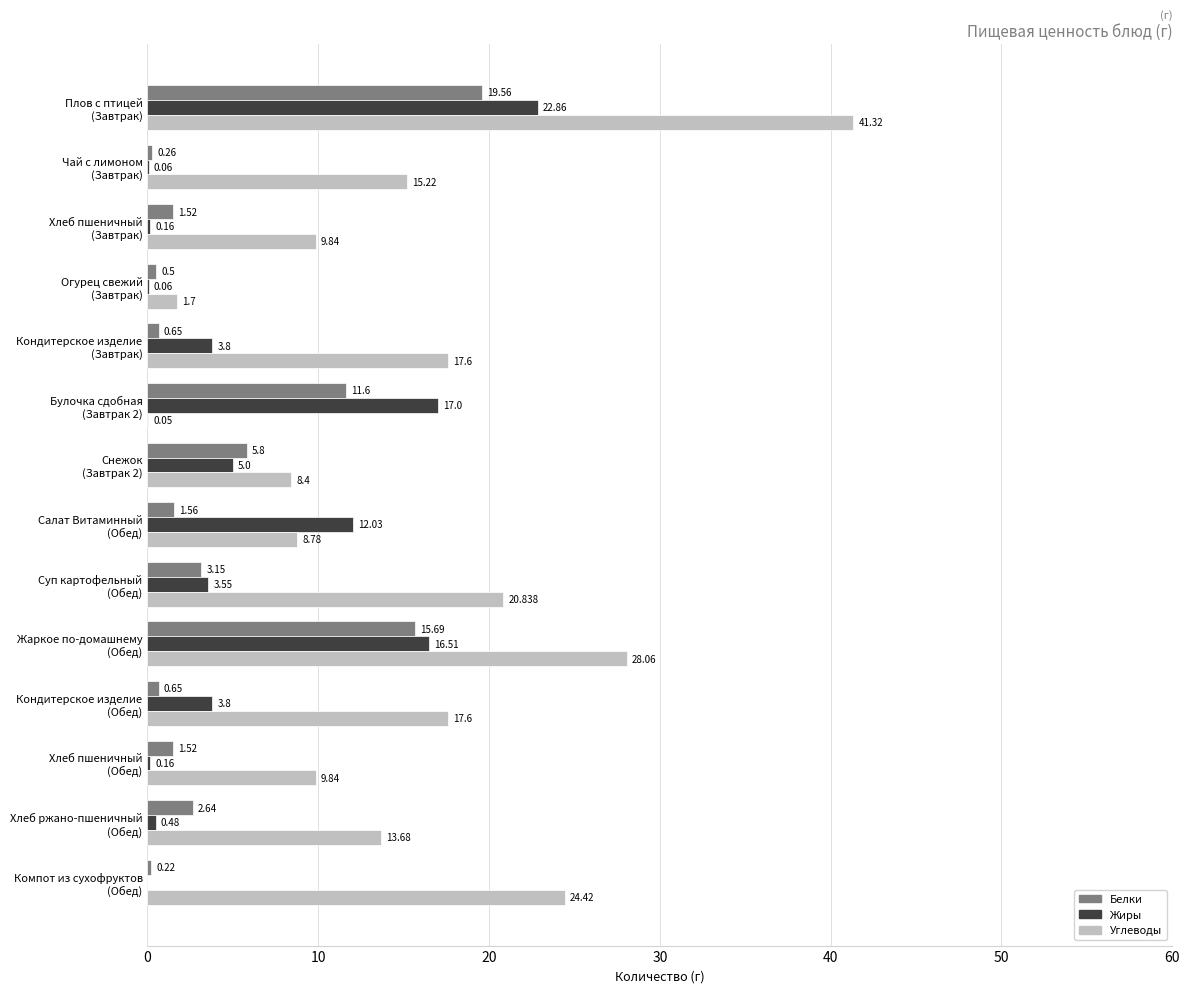

At which category is the sum across all series the highest?

Плов с птицей
(Завтрак)